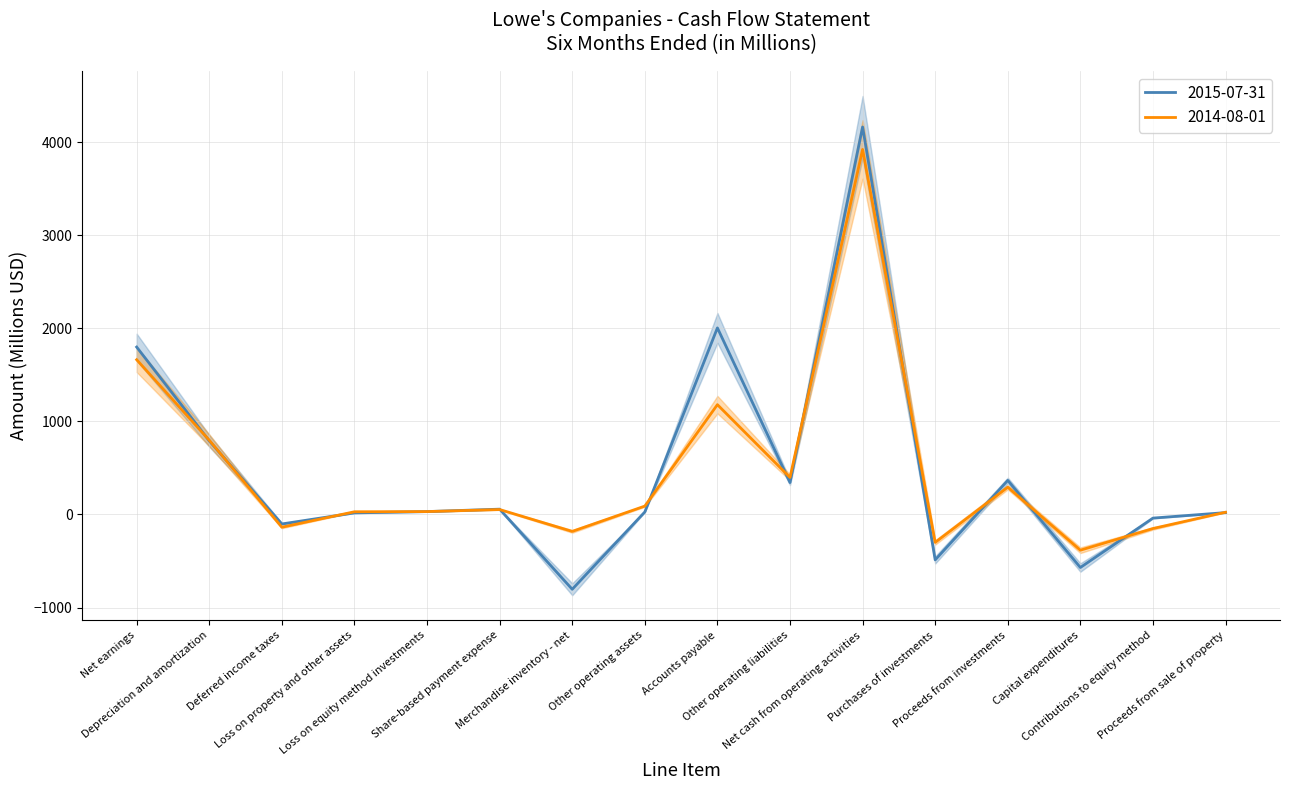

Which series ends up on top after the final intersection of 2015-07-31 and 2014-08-01?

2014-08-01